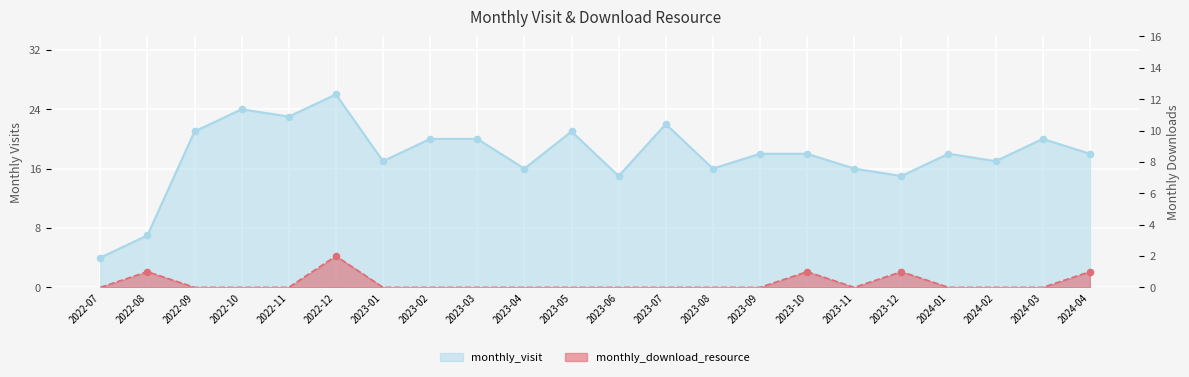

Which series reaches the minimum Y coordinate?

monthly_download_resource